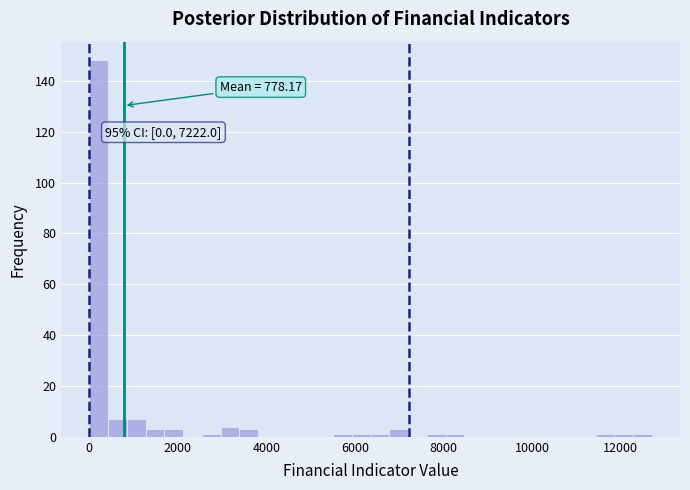

Read against the x-axis, roughly where is the centre of the tallest bar?

200